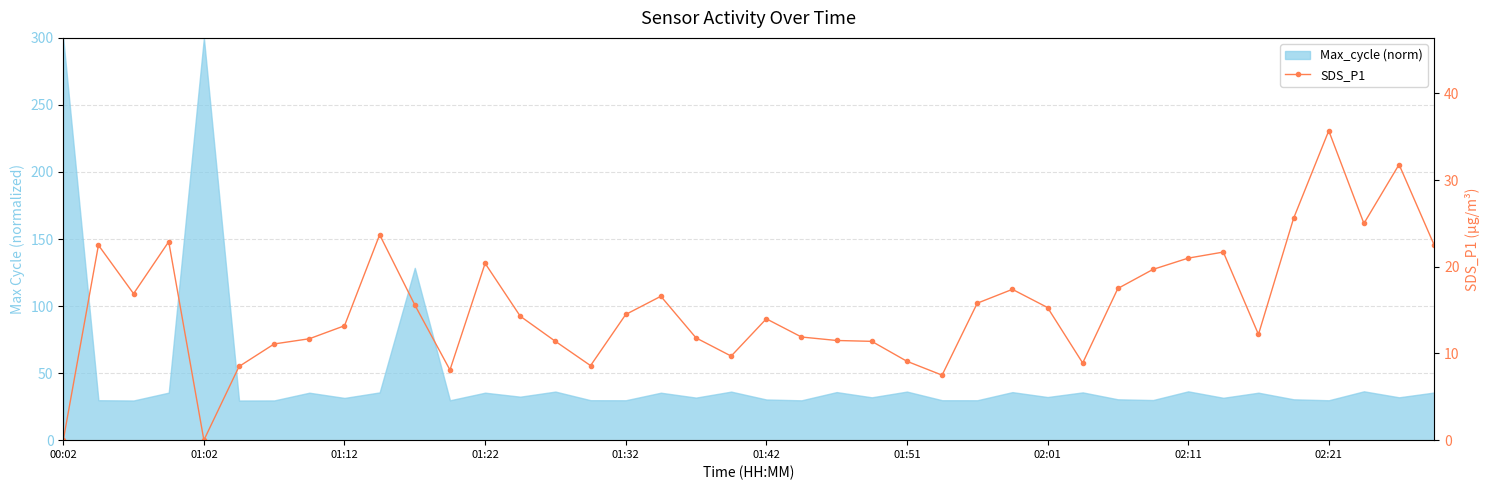

What is the greatest value displayed?

35.7